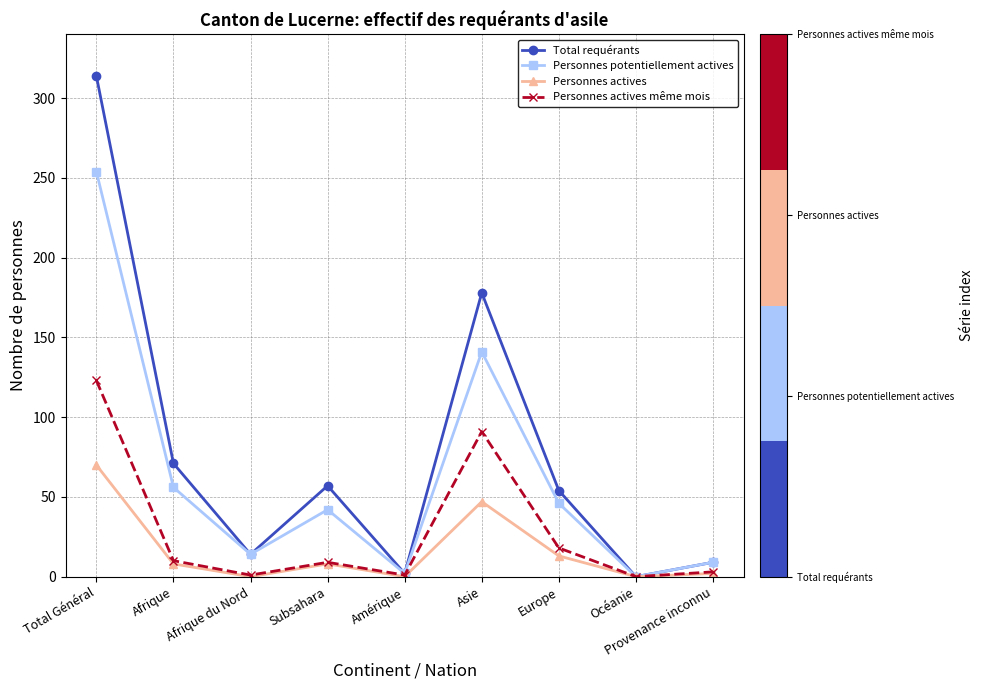

In Personnes actives, how many points are lower than both neighbors (excluding endpoints)?

3